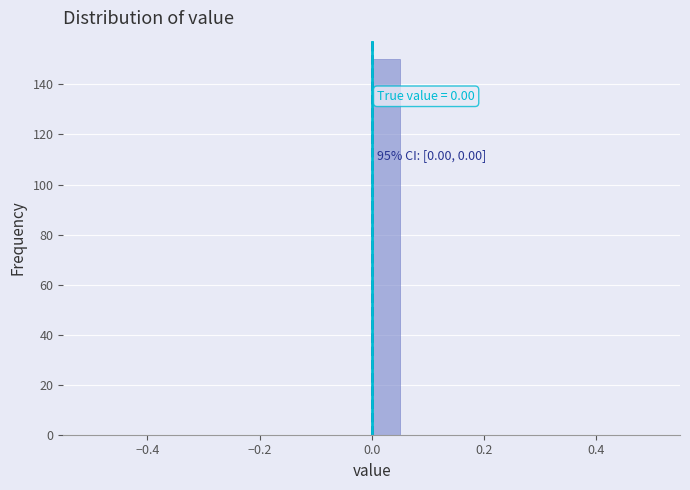

Read against the x-axis, roughly where is the centre of the tallest bar?

0.02